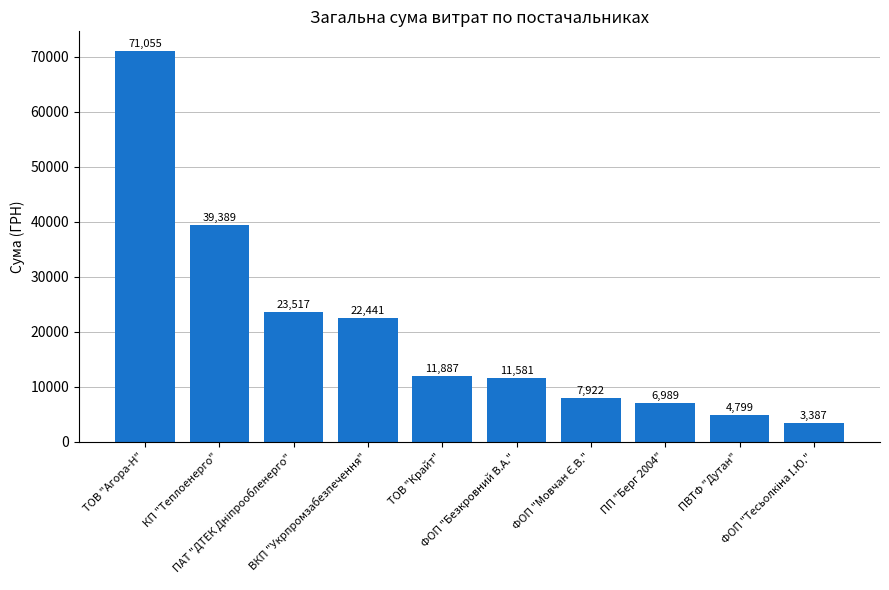

What is the value of the 1st bar from the left?

71054.7